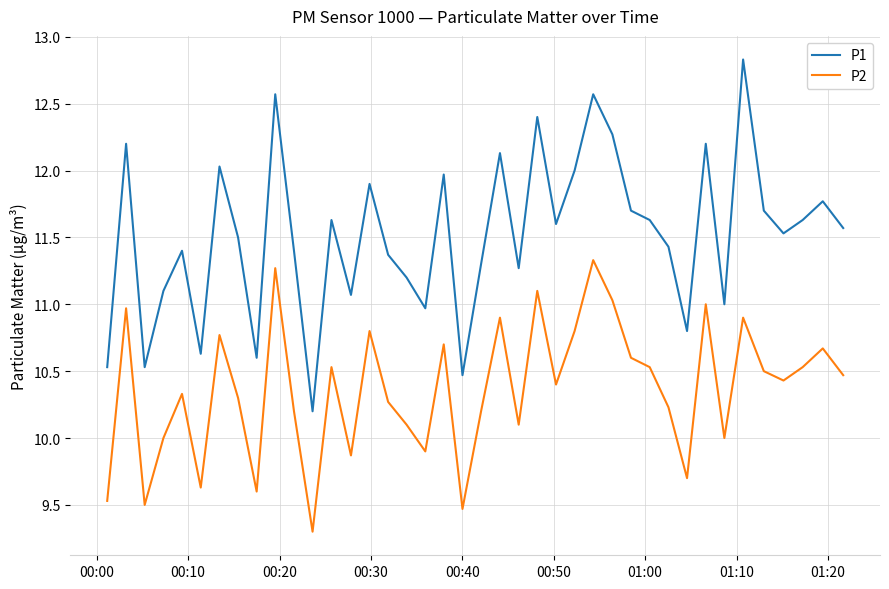

Which series has the largest total across all categories?

P1